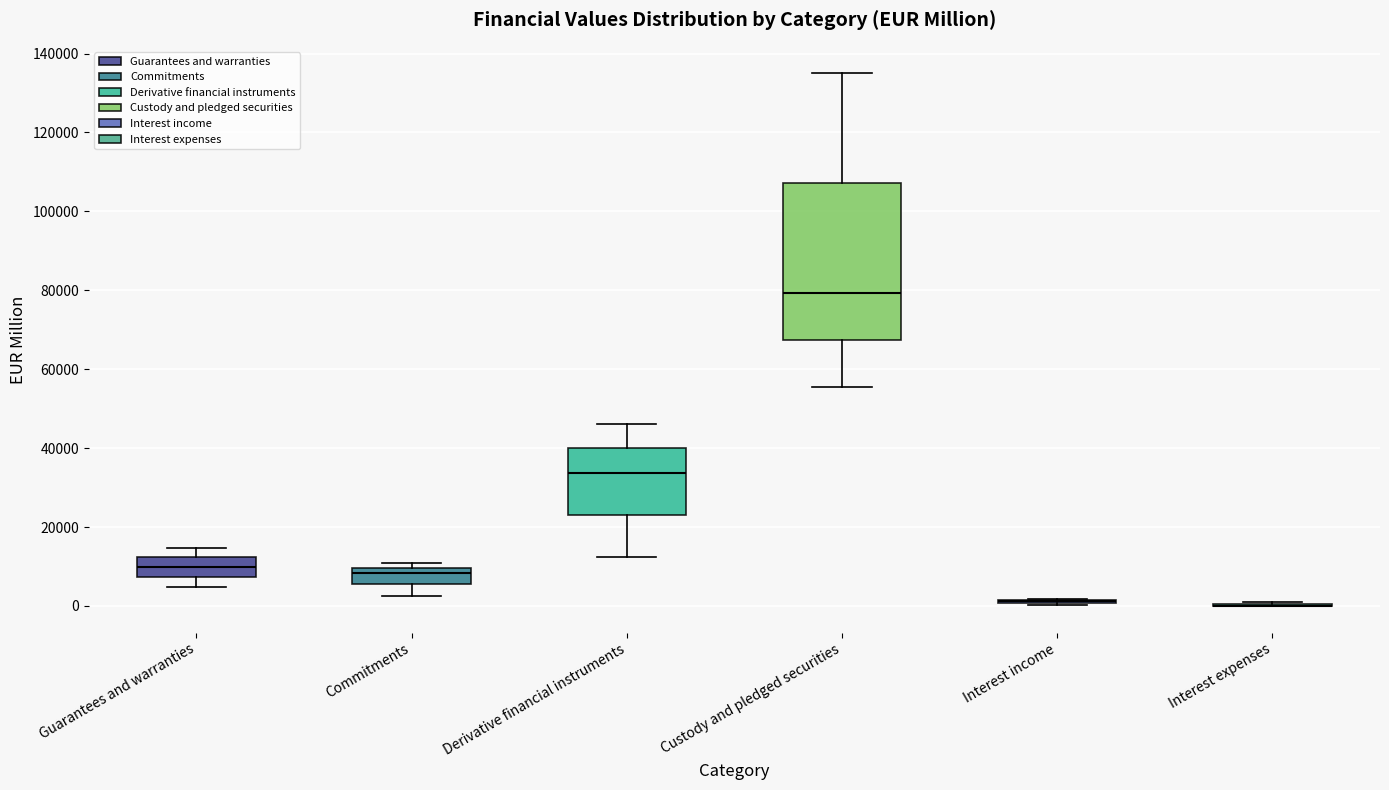

Reading left to right, transcribe this box plot: for each box, give where its median line is, the range the box spans, and where its two whiskers end, as read against the y-axis. The values are not printed on the chart, so give them approximately, as read against the axis.

Guarantees and warranties: median 10000, box 8000 to 12000, whiskers 4000 to 14000
Commitments: median 8000, box 6000 to 10000, whiskers 2000 to 10000 (just above the box's upper edge)
Derivative financial instruments: median 34000, box 24000 to 40000, whiskers 12000 to 46000
Custody and pledged securities: median 80000, box 68000 to 108000, whiskers 56000 to 134000
Interest income: box collapsed to a line at 2000, whiskers 0 to 2000
Interest expenses: box collapsed to a line at 0, whiskers 0 to 2000